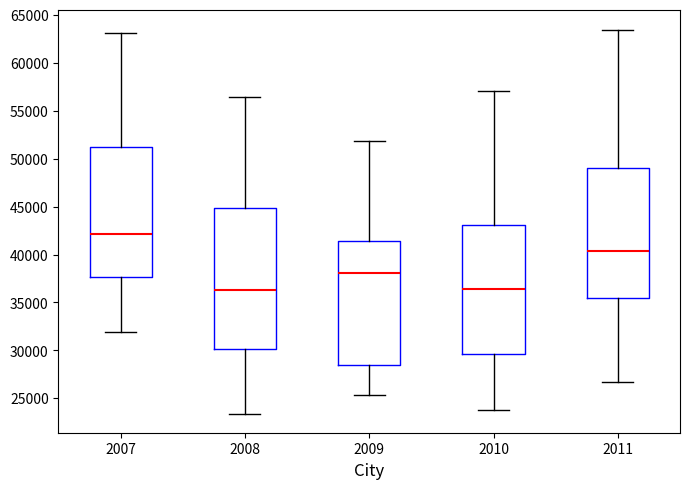

Where is the lower edge of the box at x = 2010 on the y-axis? The values are not printed on the chart, so give them approximately, as read against the axis.

29500